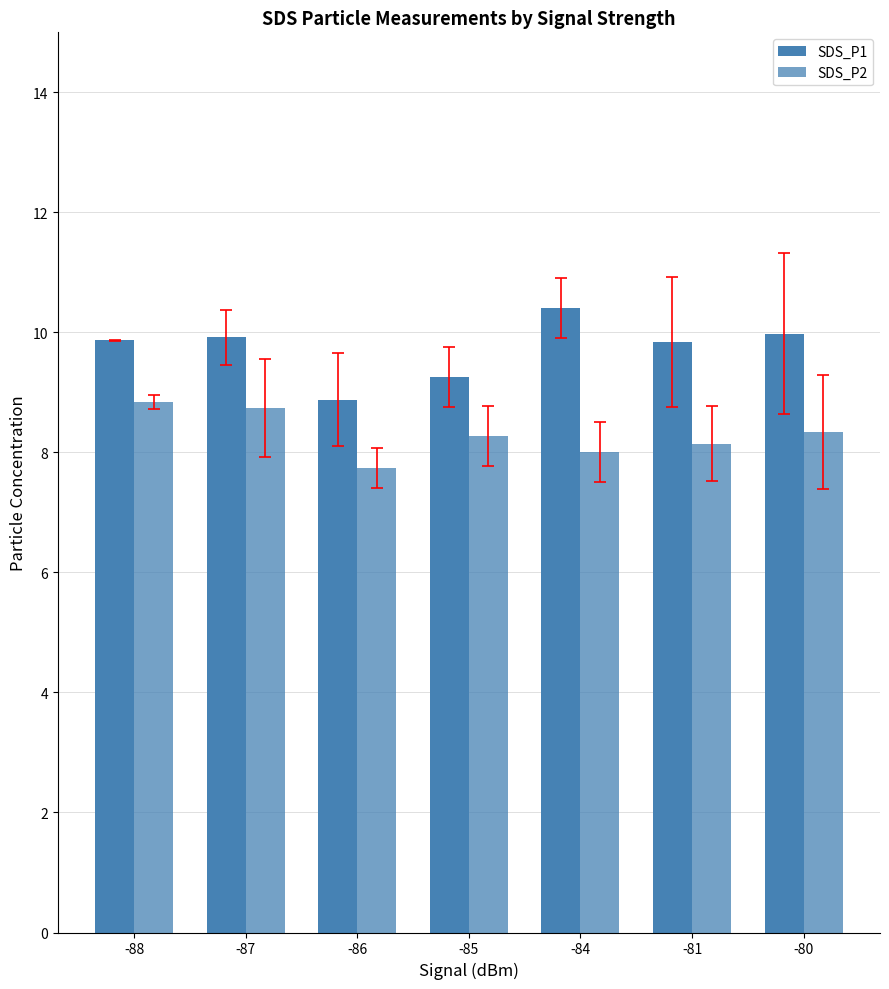

List the series in order of their overall mean, highest first.

SDS_P1, SDS_P2